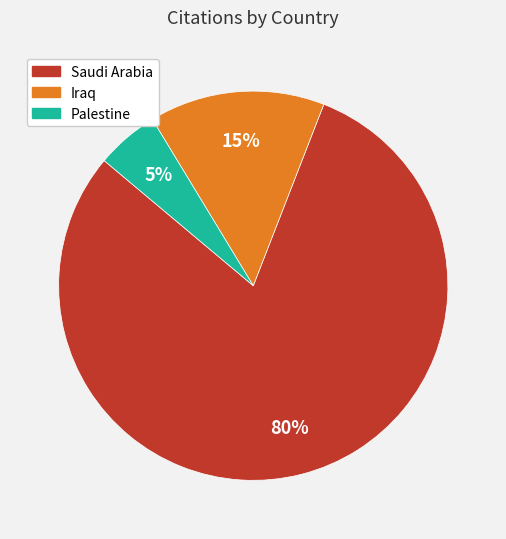

To the nearest percent, what is the difference between the largest and smallest slice percentages?

75%